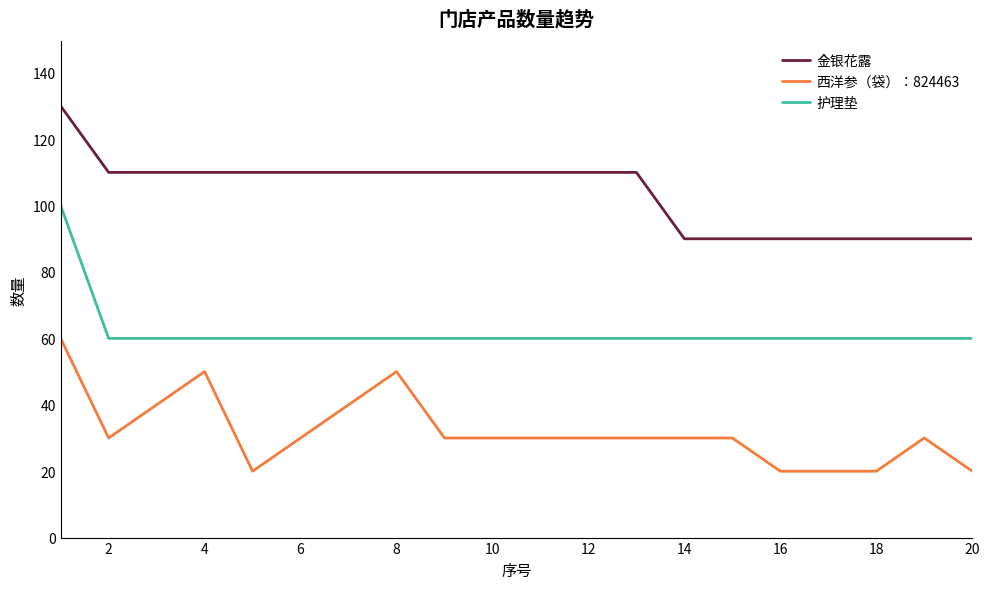

List the series in order of their peak value, lowest first.

西洋参（袋）：824463, 护理垫, 金银花露